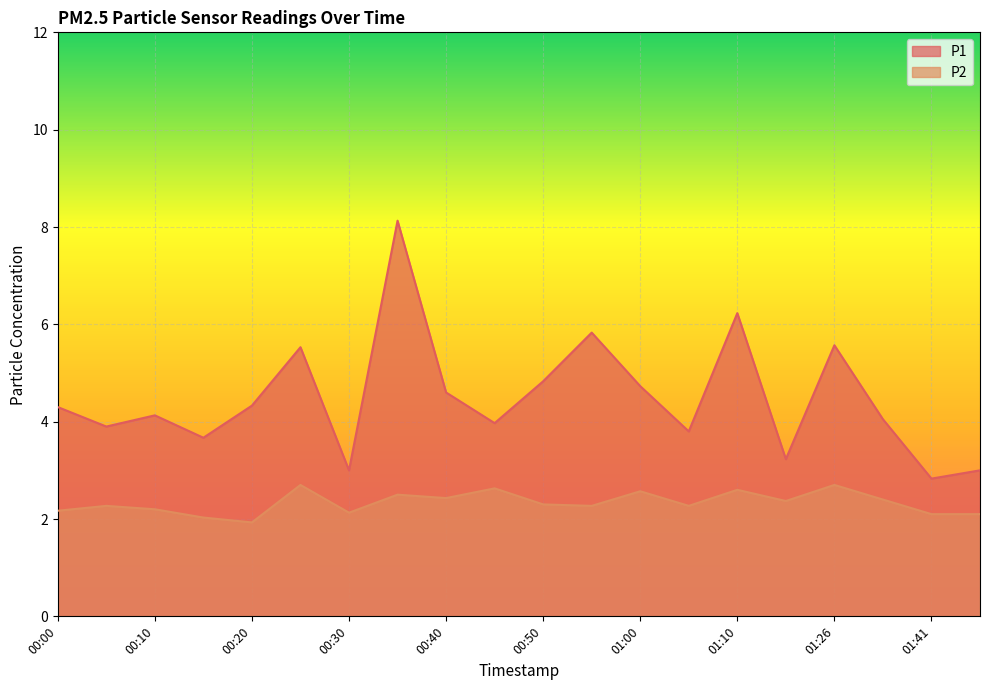

Is it true that P2 equals 1.0 at 00:45?

False